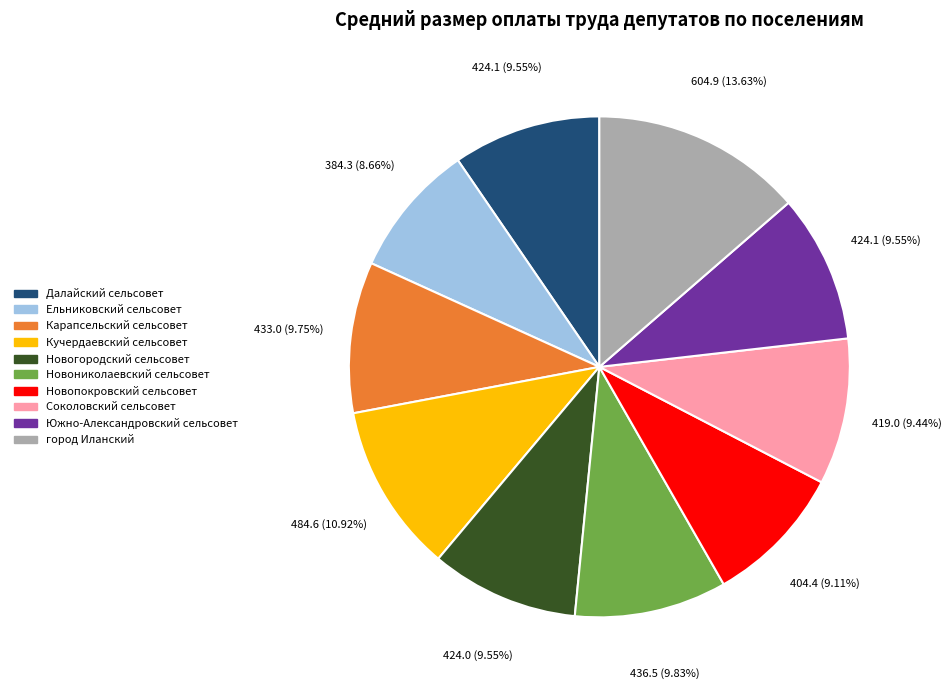

To the nearest percent, what is the combined percentage of Ельниковский сельсовет and Новопокровский сельсовет?

18%